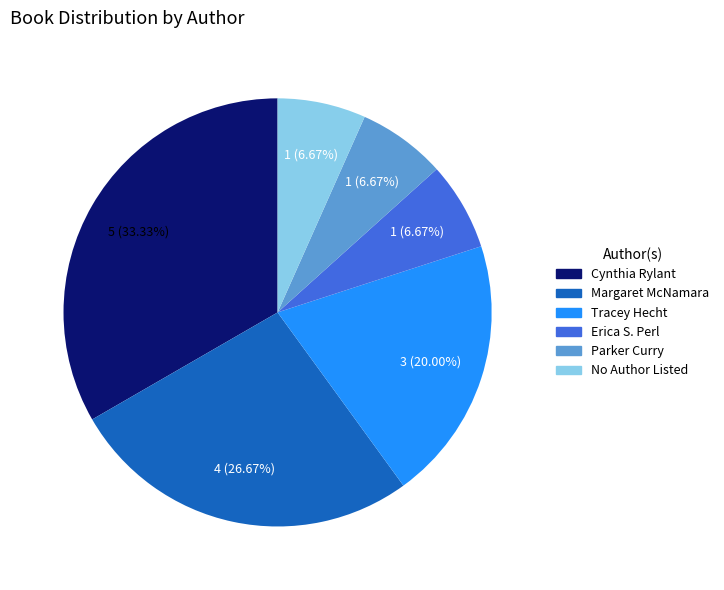

Is there a majority slice in this chart?

No